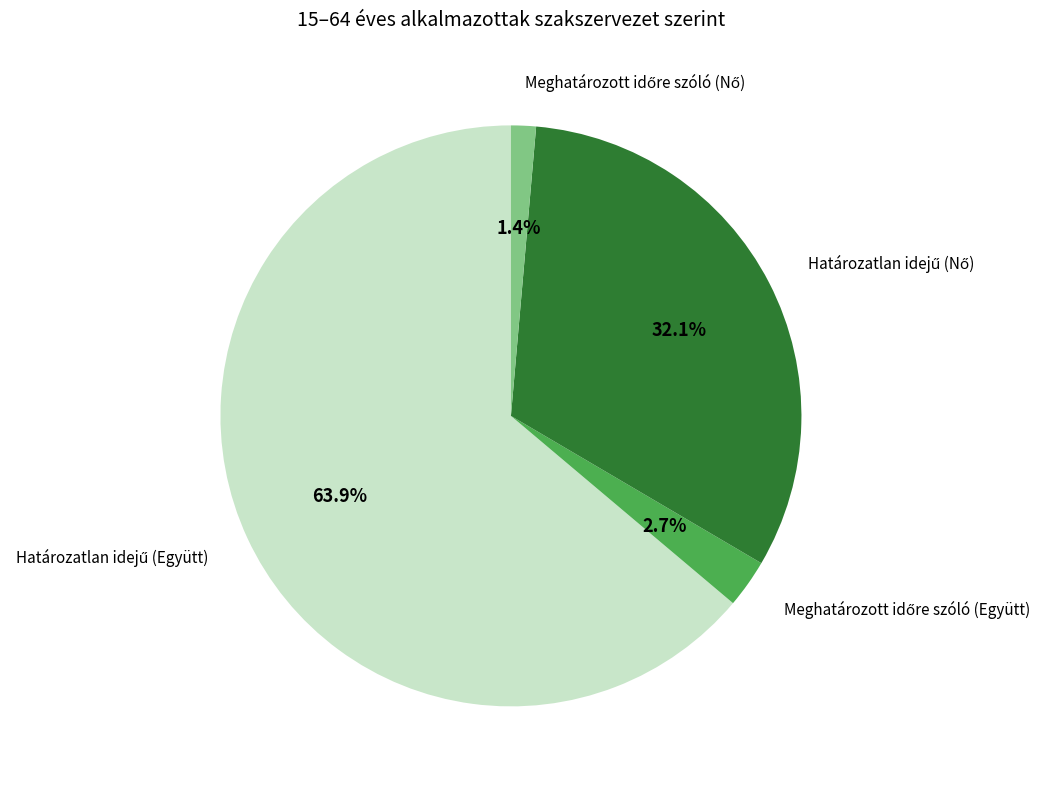

Does any single category account for the majority?

Yes